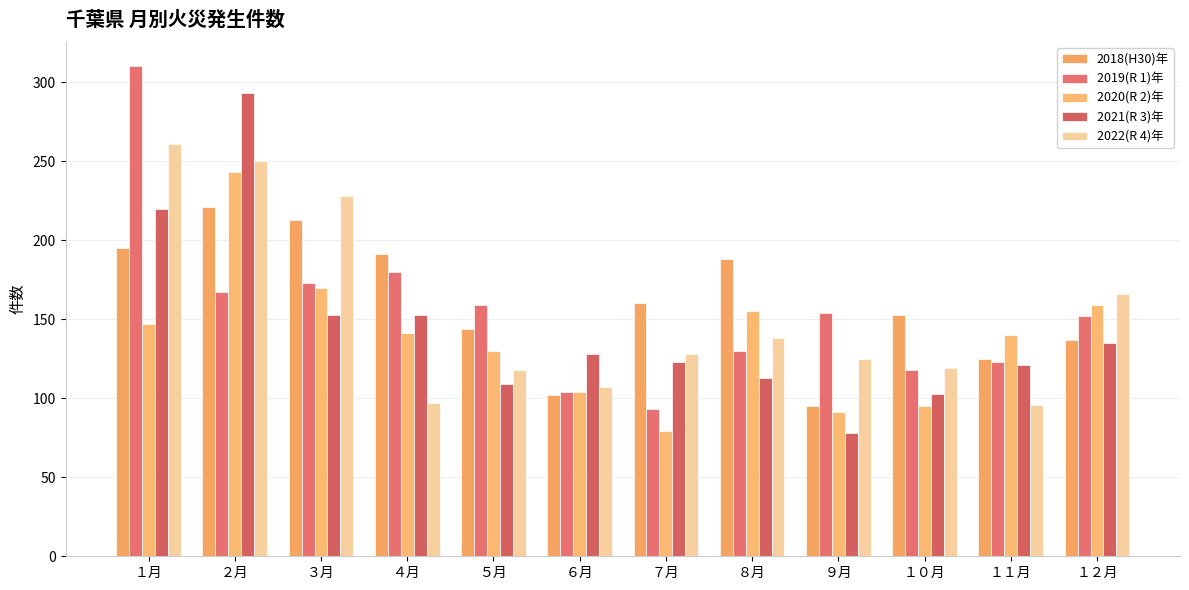

The 2021(R 3)年 series shows 180 at １１月. True or false?

False